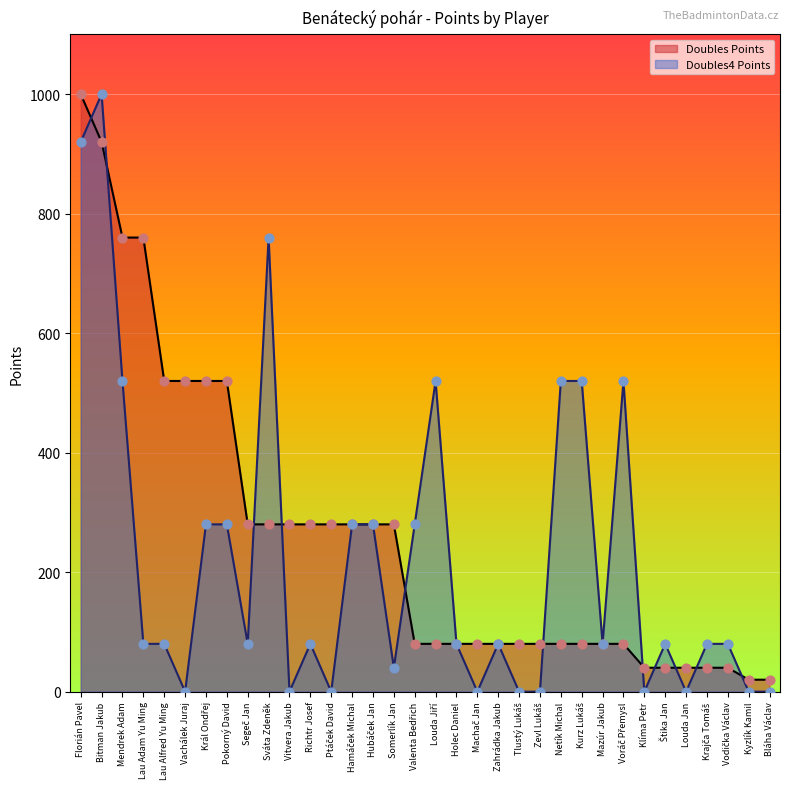

Which series has the largest total across all categories?

Doubles Points